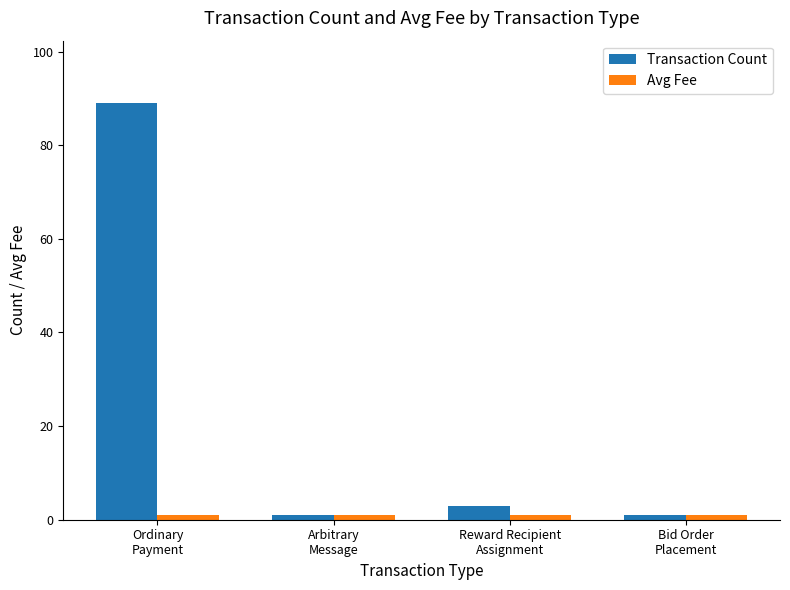

What is the label of the 2nd bar from the left?

Arbitrary
Message